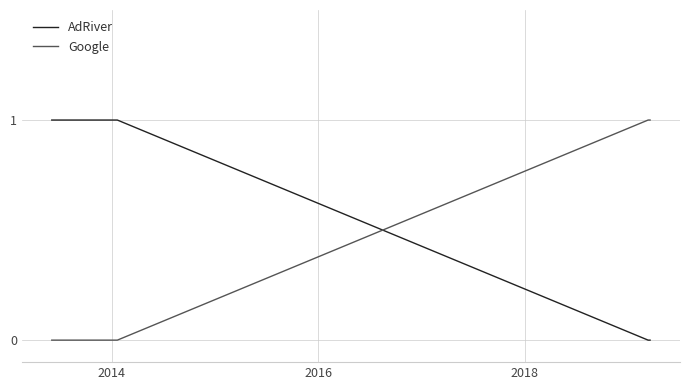

Which series ends up on top after the final intersection of Google and AdRiver?

Google